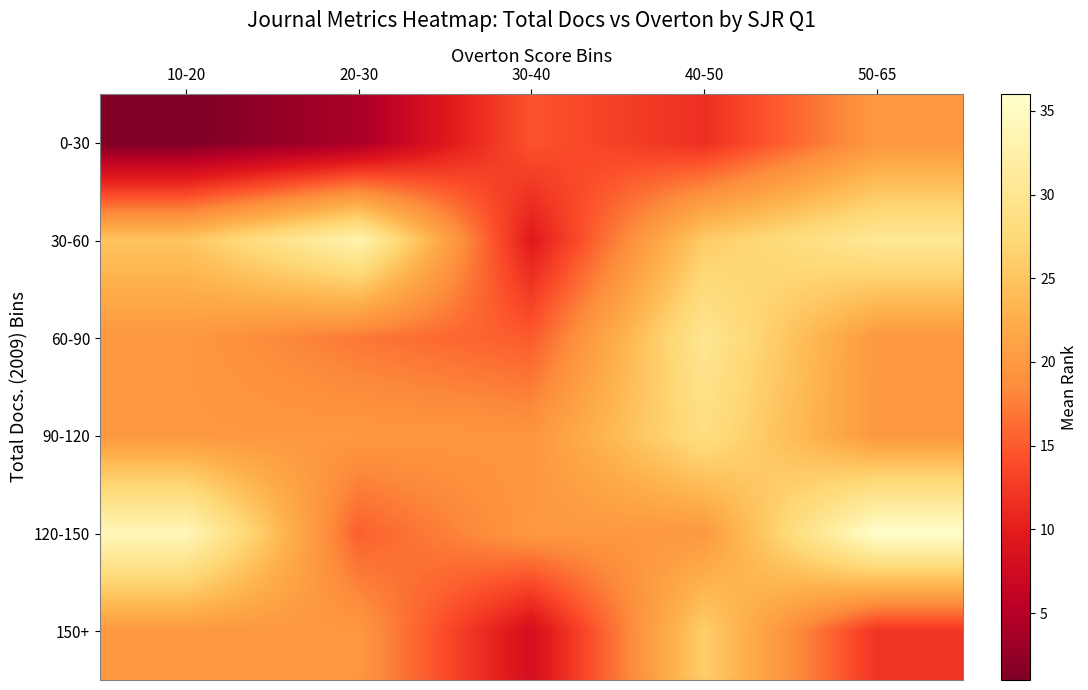

Reading left to right, list all the values displayed in this chart.

0-30: 10-20=1.0	20-30=4.0	30-40=14.5	40-50=11.5	50-65=19.8
30-60: 10-20=25.0	20-30=33.0	30-40=9.5	40-50=25.8	50-65=30.5
60-90: 10-20=19.8	20-30=17.0	30-40=15.0	40-50=30.0	50-65=19.8
90-120: 10-20=19.8	20-30=19.8	30-40=19.5	40-50=28.5	50-65=19.8
120-150: 10-20=34.0	20-30=15.3	30-40=19.8	40-50=19.8	50-65=36.0
150+: 10-20=19.8	20-30=19.8	30-40=8.0	40-50=26.0	50-65=12.0